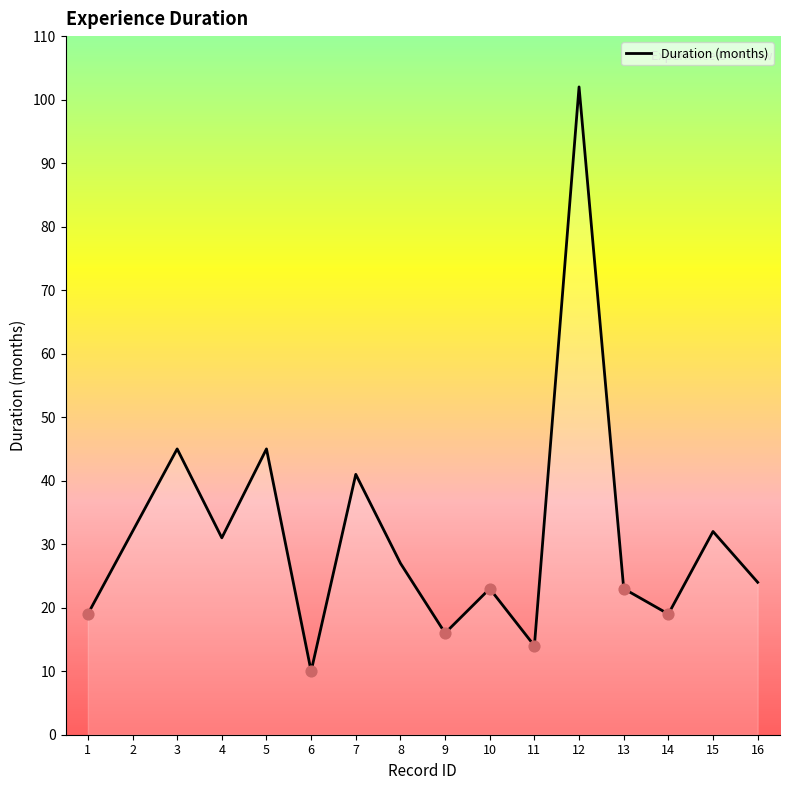

What is the ratio of the value at 10 to the value at 2?

0.7